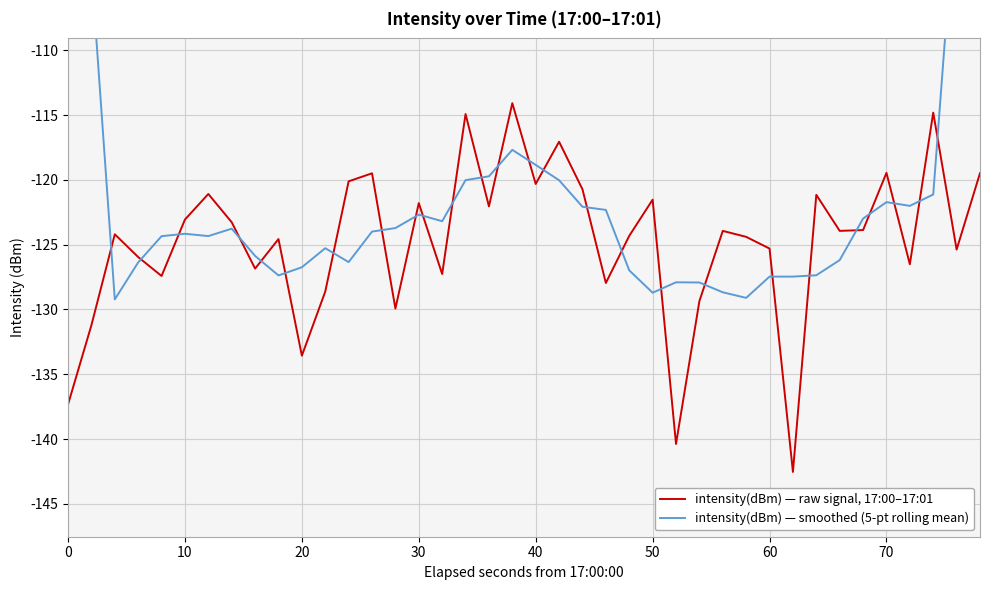

What is the minimum value for intensity(dBm) — raw signal, 17:00–17:01?

-142.5